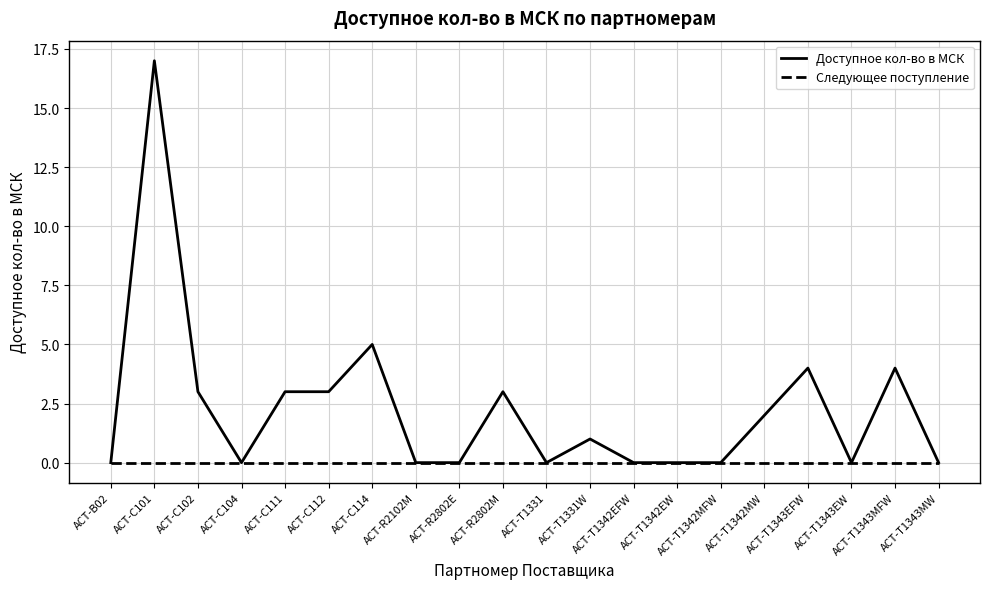

Which series has the largest total across all categories?

Доступное кол-во в МСК